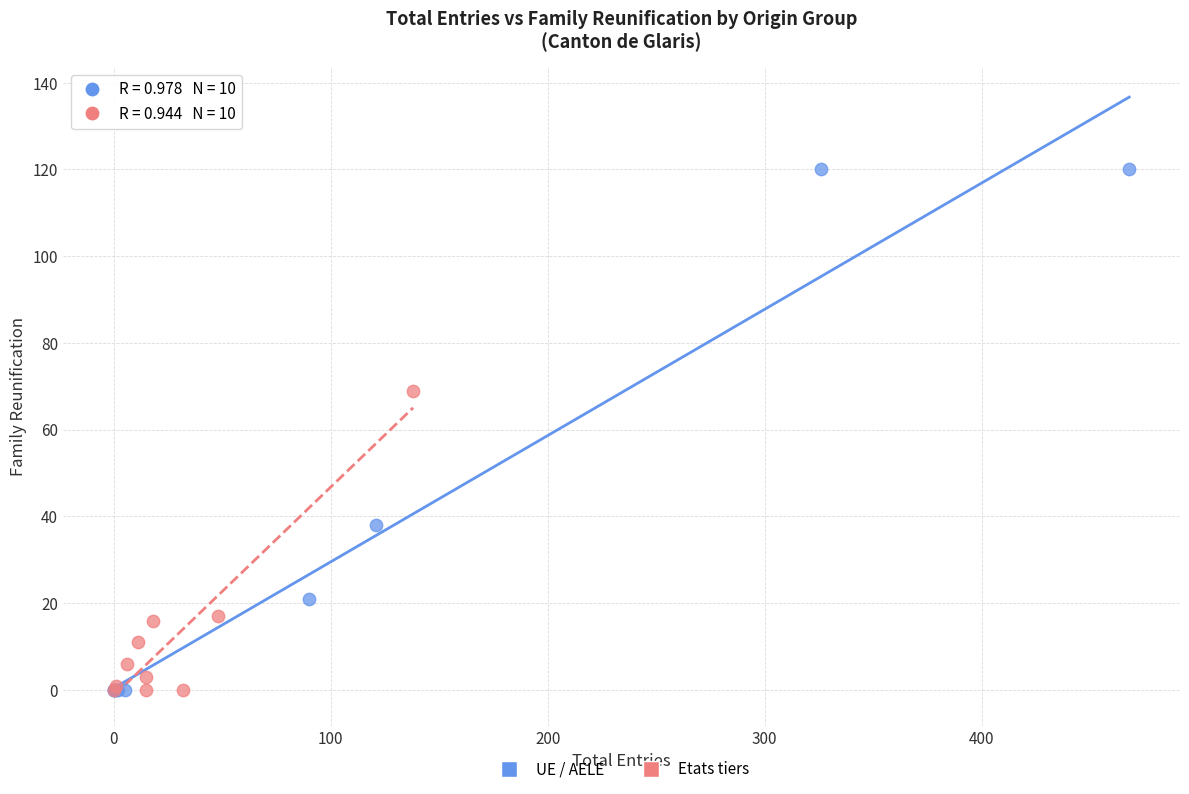

Which series has the widest spread of Y values?

UE / AELE